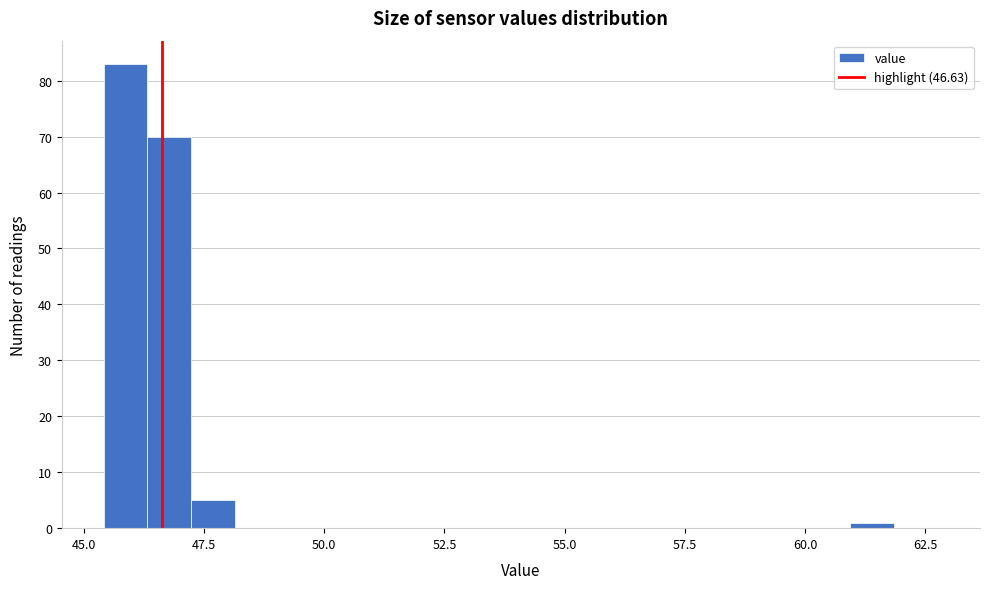

Read against the x-axis, roughly where is the centre of the tallest bar?

46.0